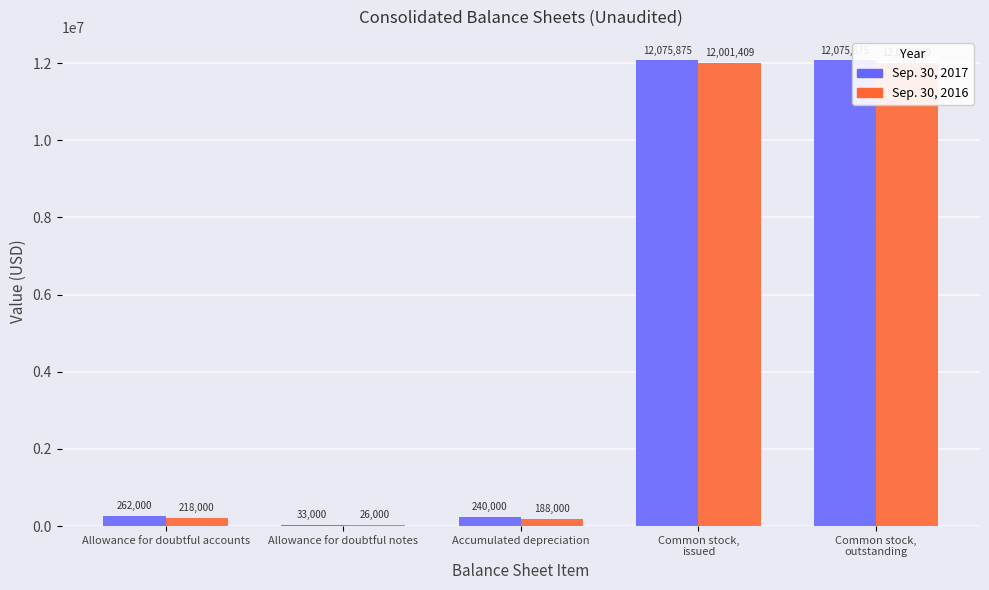

Is the value of Sep. 30, 2017 at Common stock,
outstanding greater than the value of Sep. 30, 2016 at Common stock,
issued?

Yes